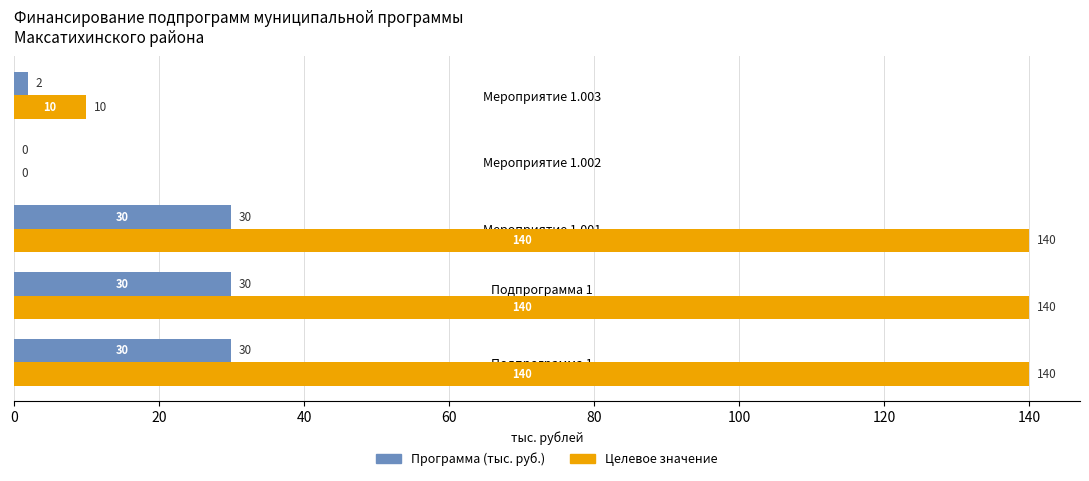

How many values in Программа (тыс. руб.) are above zero?

4